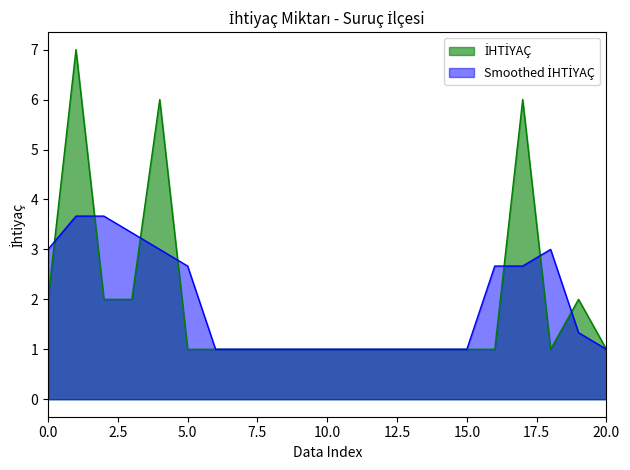

The chart shows a value of 10 at 206405_Şef. True or false?

False